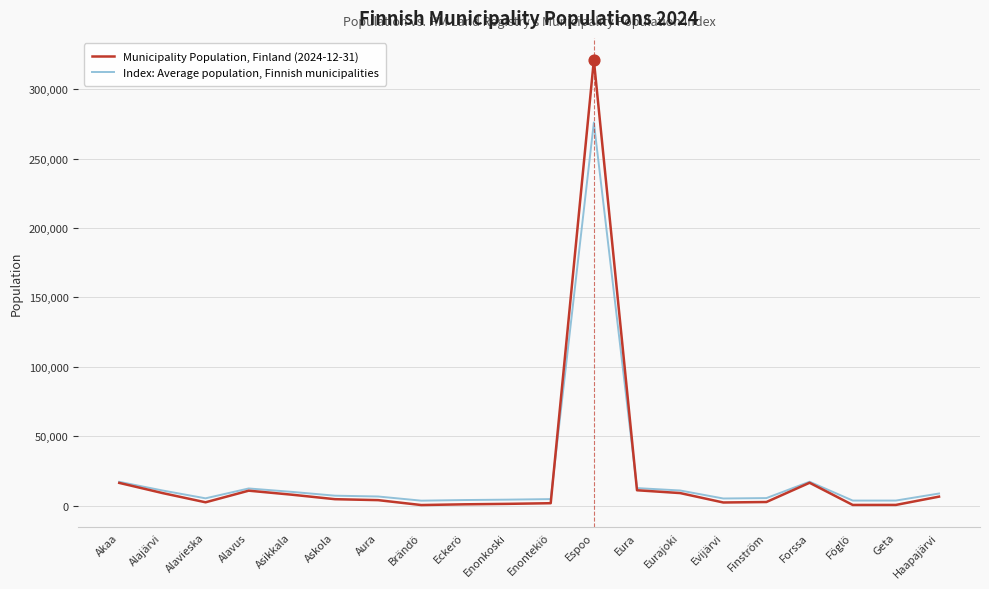

What is the total value across all series at Aura?

10558.6